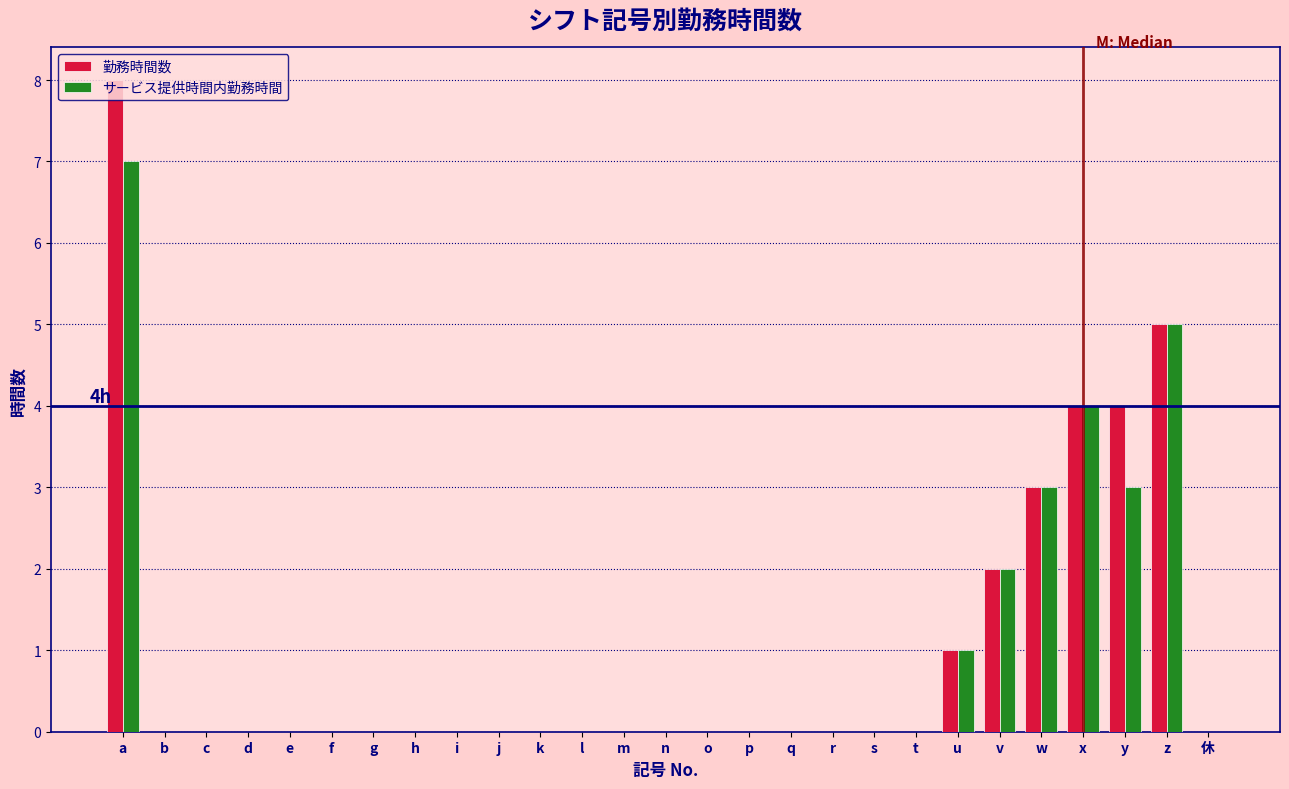

What is the sum of the サービス提供時間内勤務時間 values at x and i?

4